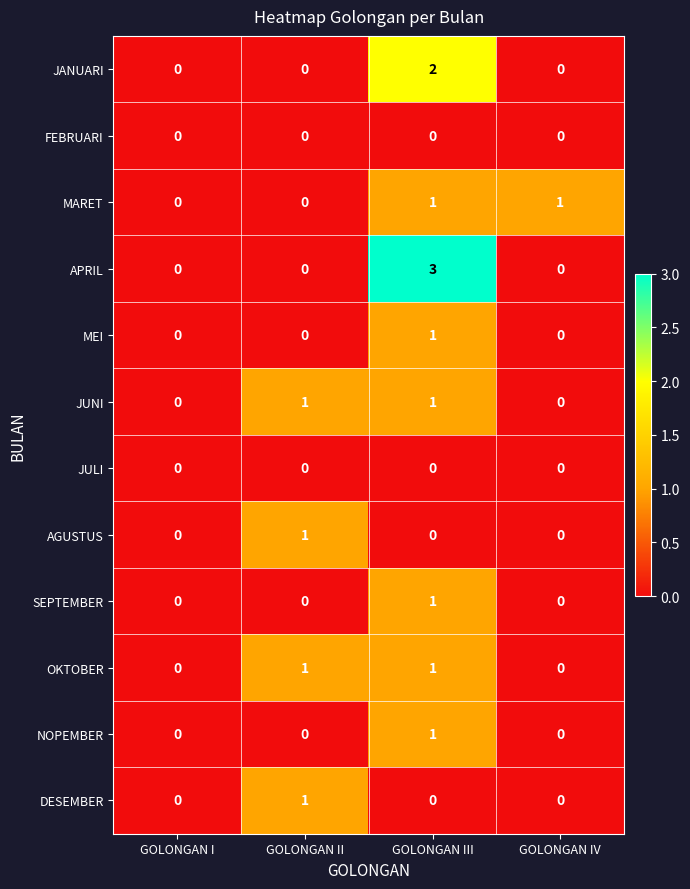

What is the difference between the maximum and minimum values in the APRIL series?

3